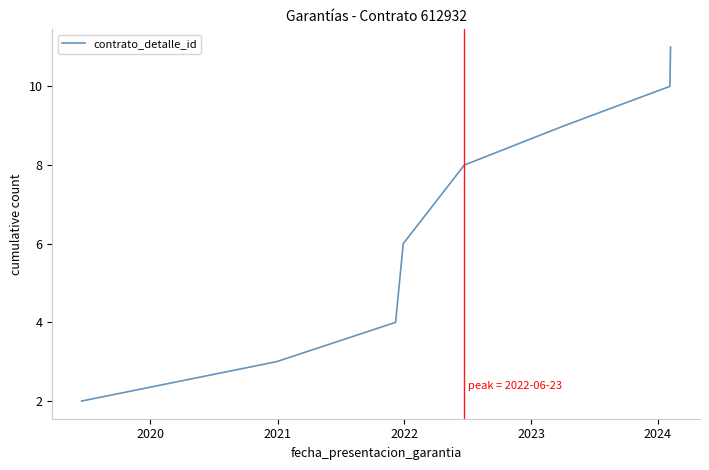

Count the number of categories in the chart.

8